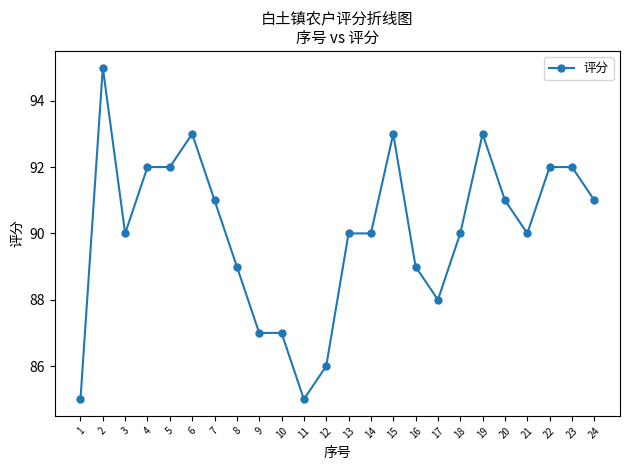

Reading right to left, extract all data points from this chart.

91	92	92	90	91	93	90	88	89	93	90	90	86	85	87	87	89	91	93	92	92	90	95	85